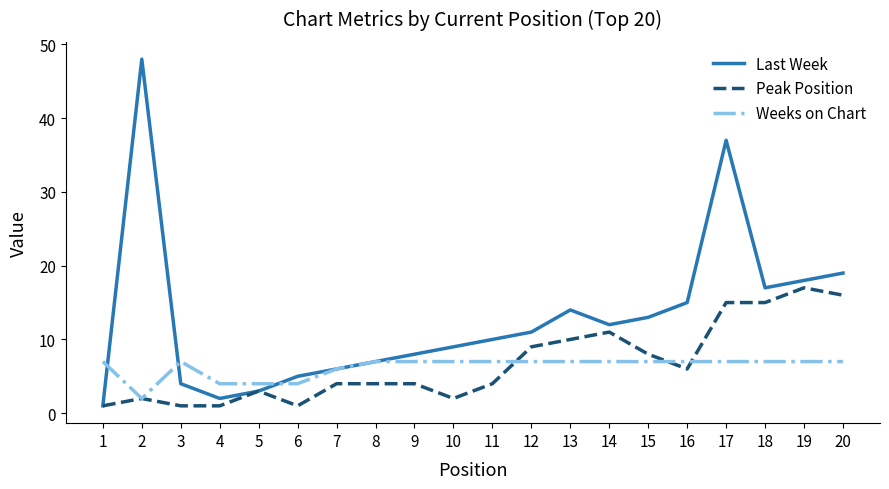

What are all the series names shown in the legend?

Last Week, Peak Position, Weeks on Chart